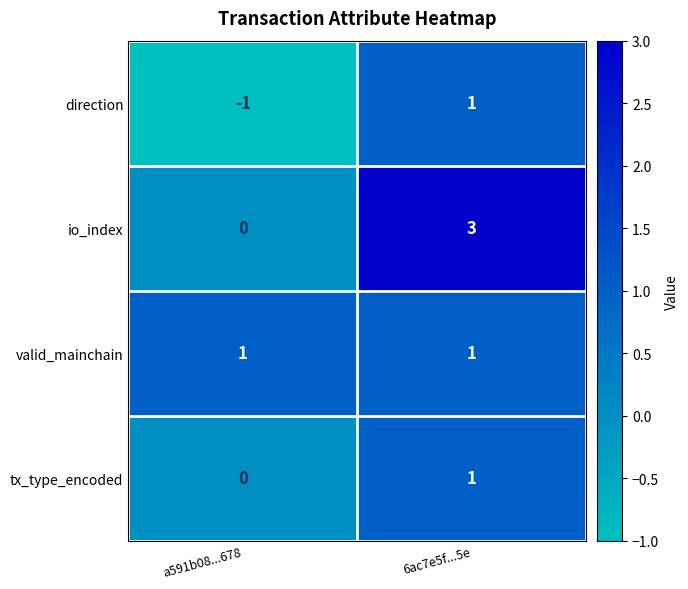

What is the sum of all io_index values?

3